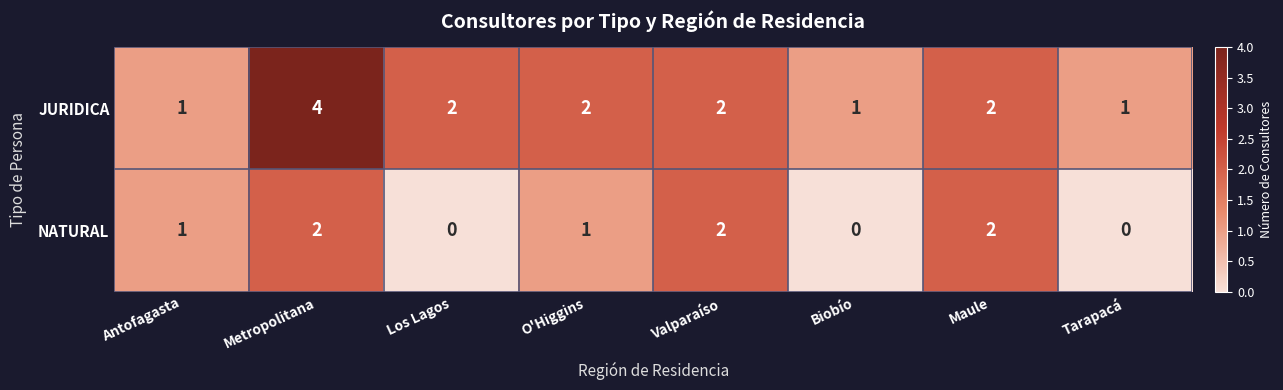

What is the sum of all JURIDICA values?

15